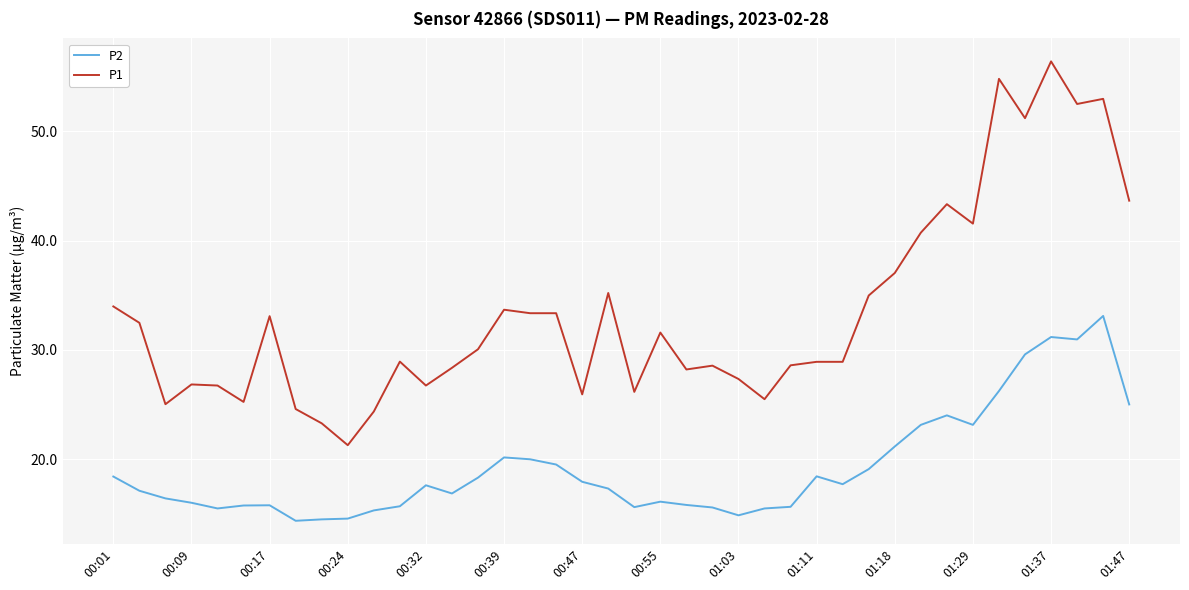

True or false: P2 and P1 cross at least once.

False